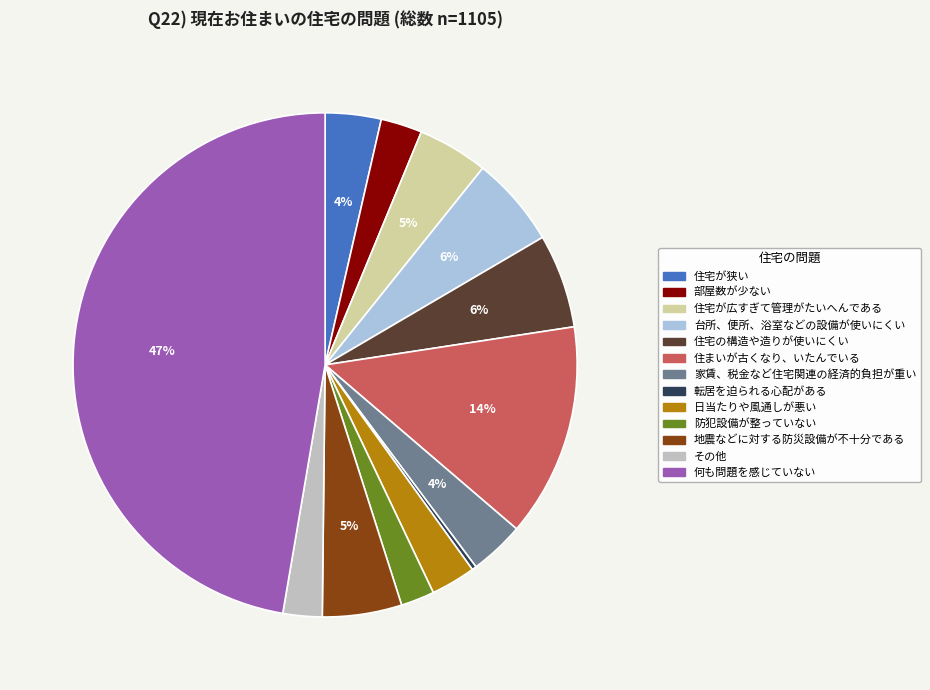

Is 日当たりや風通しが悪い the majority of the pie?

No